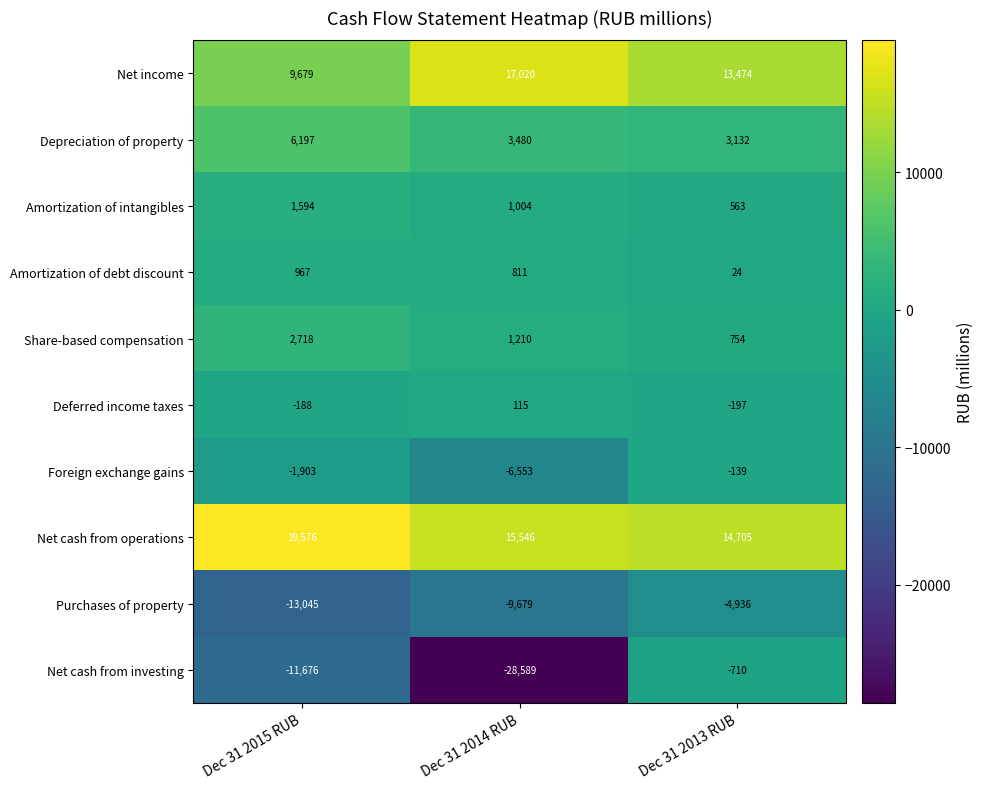

Where does the Purchases of property series first go above -9679?

Dec 31 2013 RUB